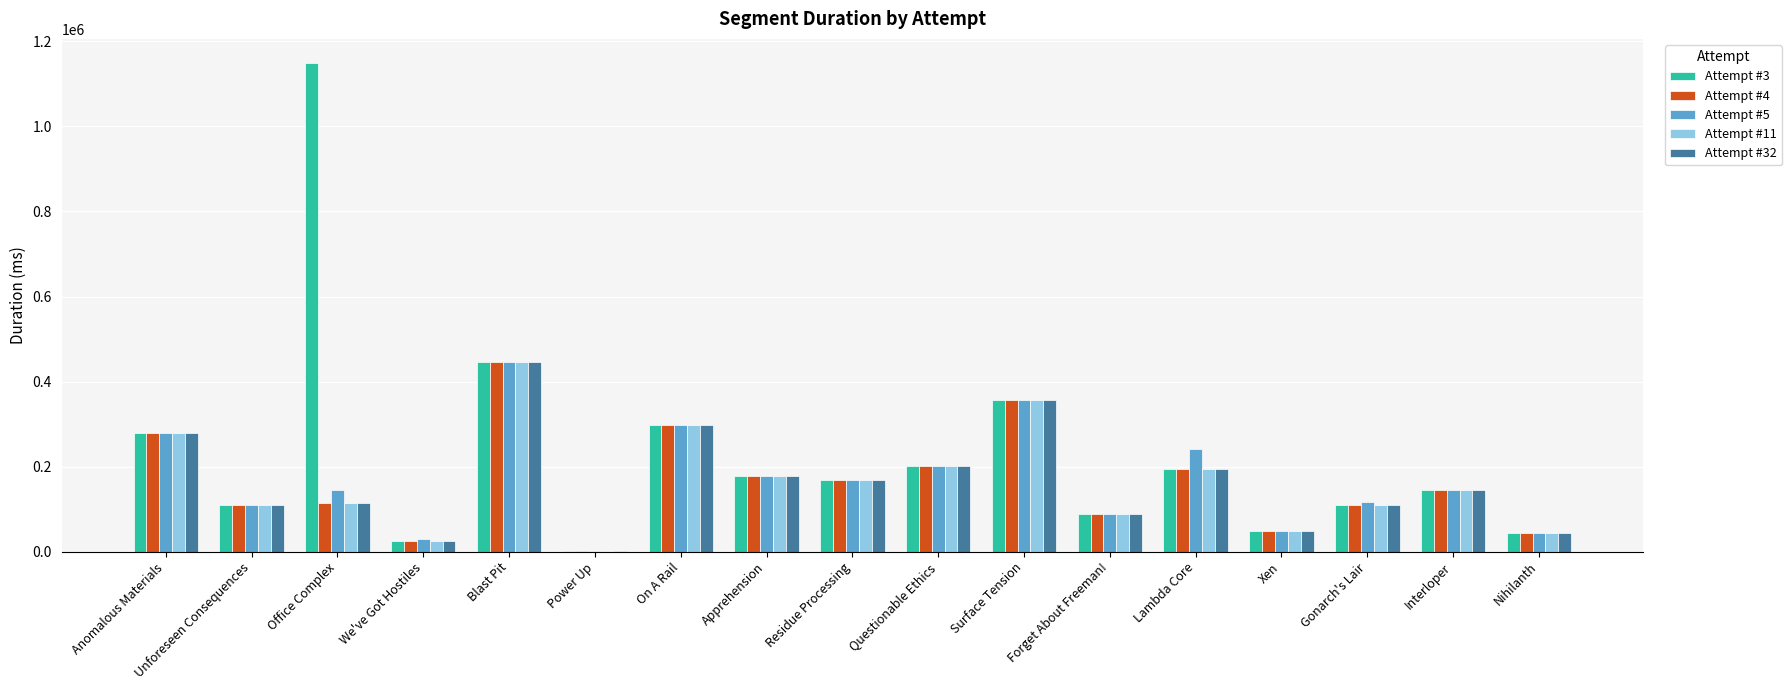

Which label corresponds to the largest value in the chart?

Office Complex